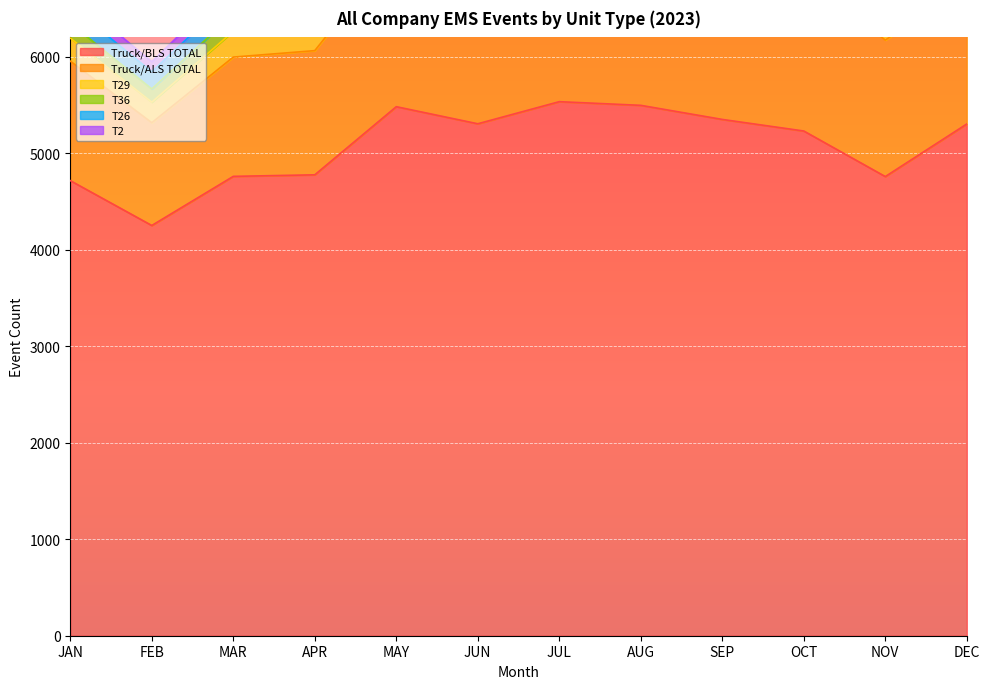

Which series has the widest spread of values?

Truck/BLS TOTAL